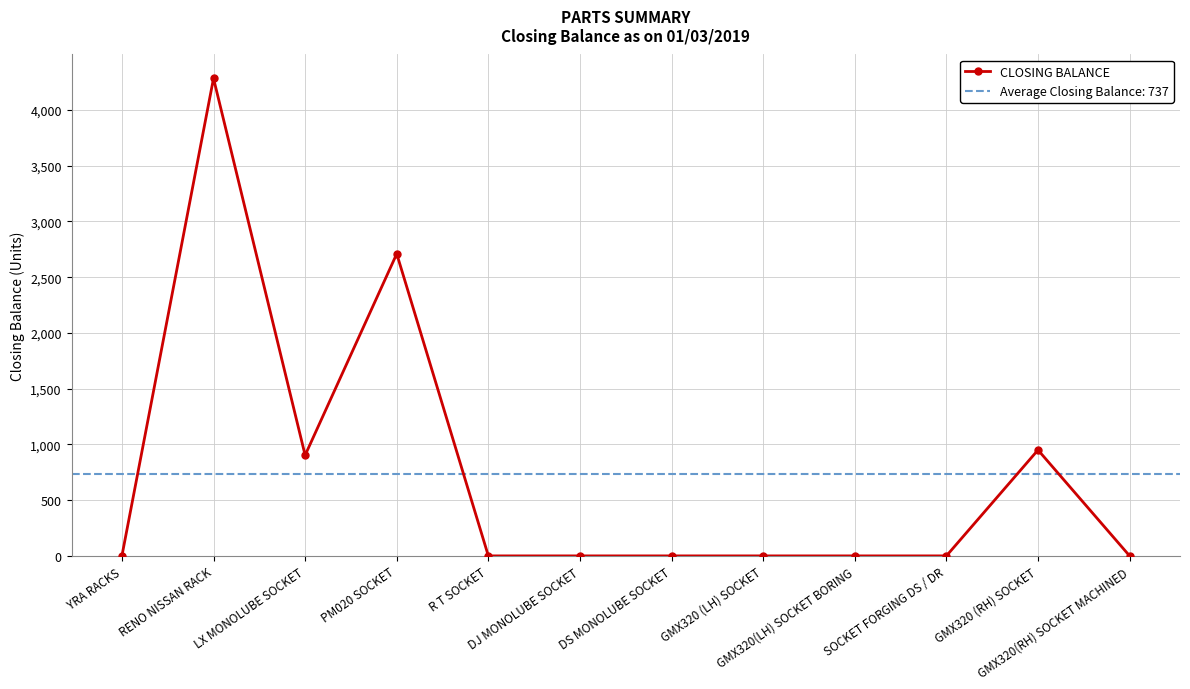

What is the value of the 4th point from the left?

2710